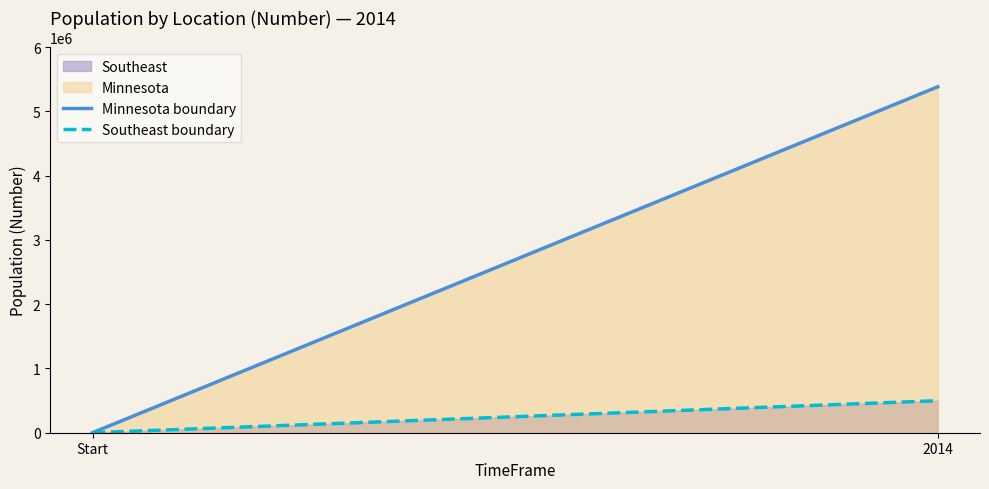

How many Minnesota boundary values are between 0 and 5383661?

2